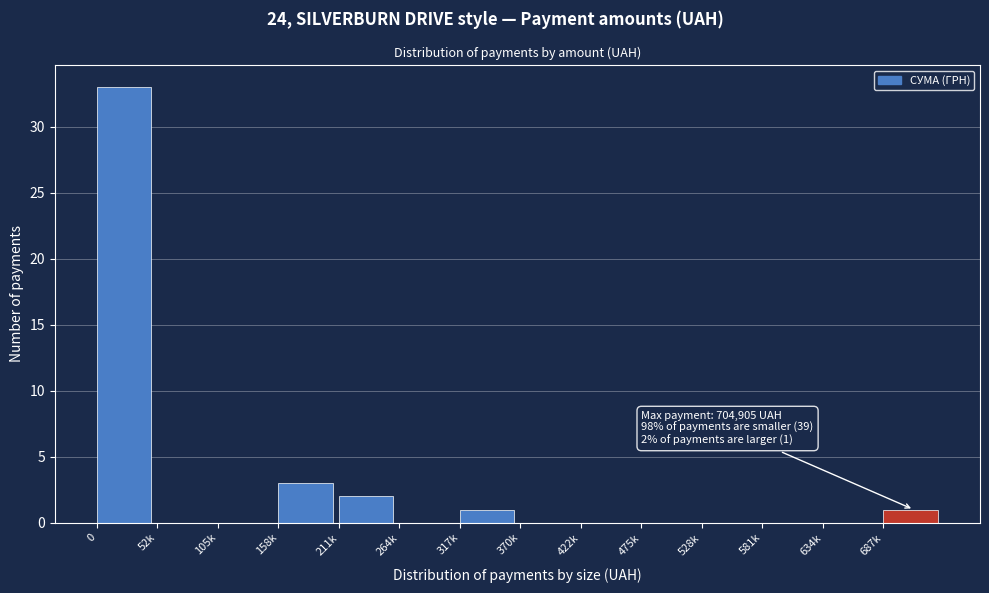

Reading left to right, transcribe all the data shown in this chart.

0=33	52k=0	105k=0	158k=3	211k=2	264k=0	317k=1	370k=0	422k=0	475k=0	528k=0	581k=0	634k=0	687k=1